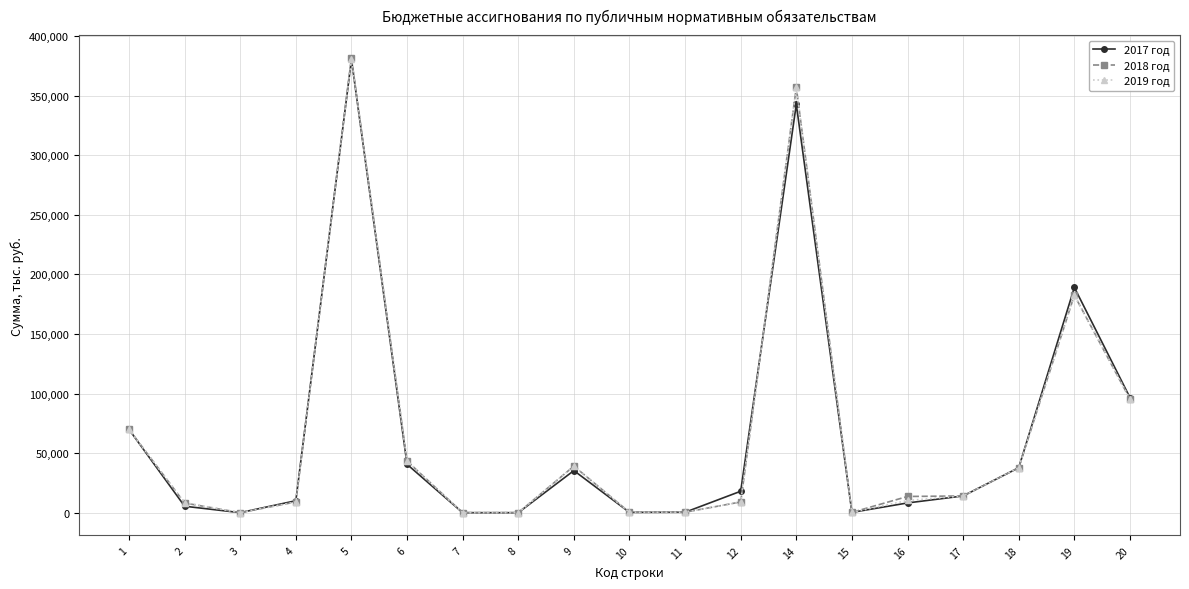

At how many categories does at least one series exceed 183217?

3